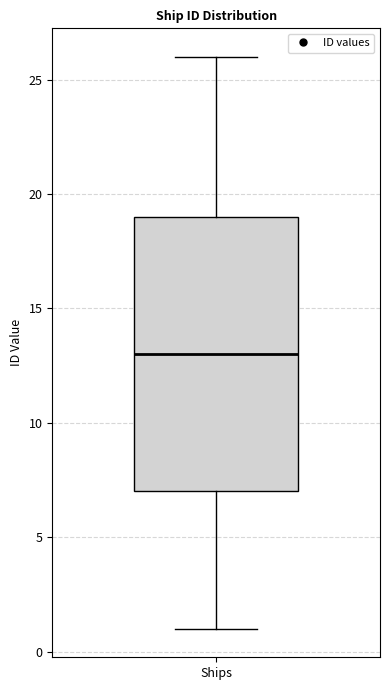

Where is the upper edge of the box for Ships on the y-axis? The values are not printed on the chart, so give them approximately, as read against the axis.

19